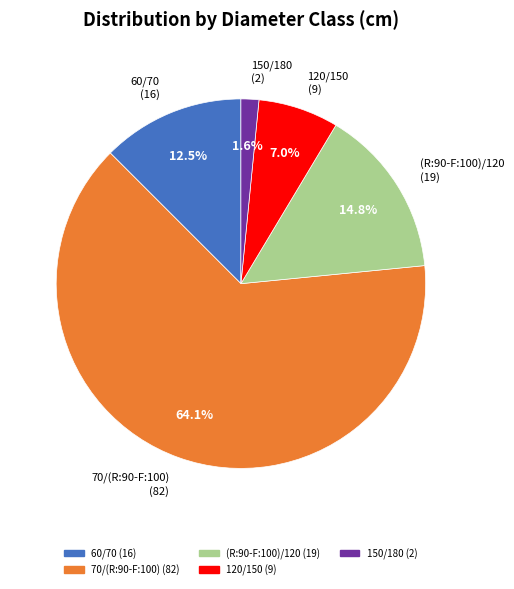

Which slice is the largest?

70/(R:90-F:100)